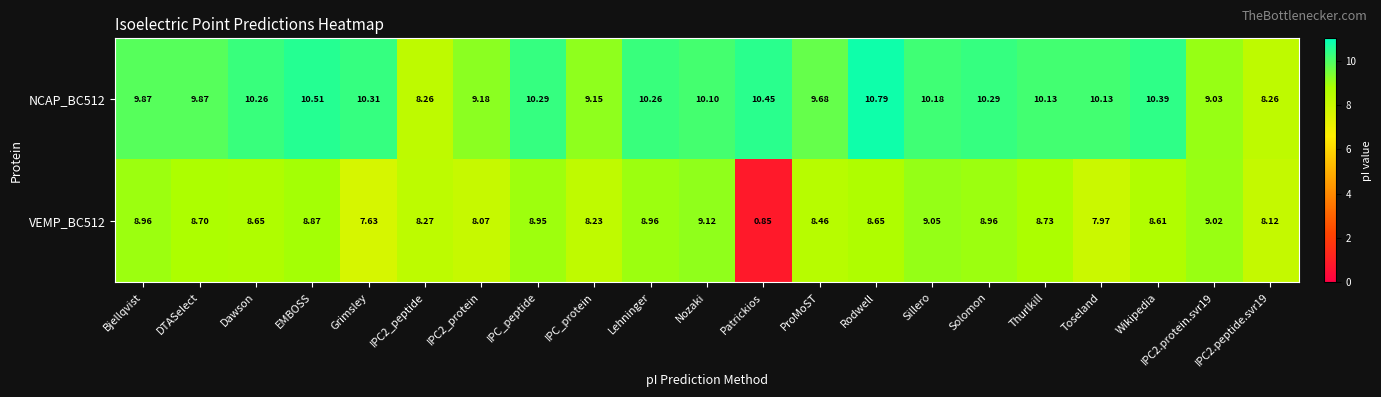

Count the number of categories in the chart.

21